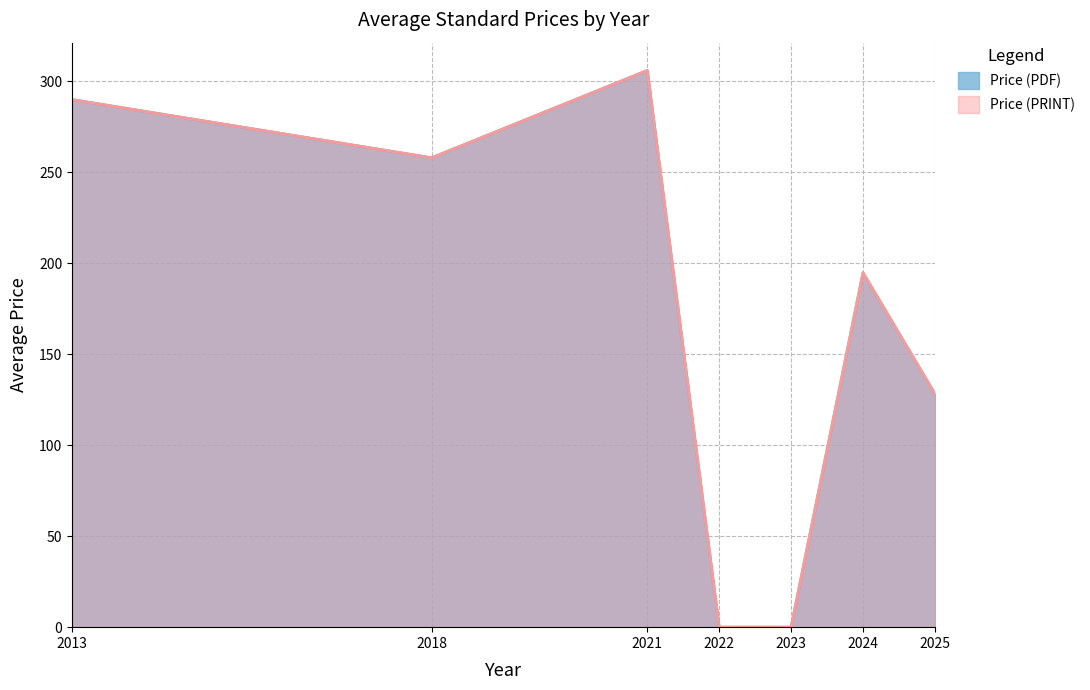

Where is the first local minimum for Price (PDF)?

2018